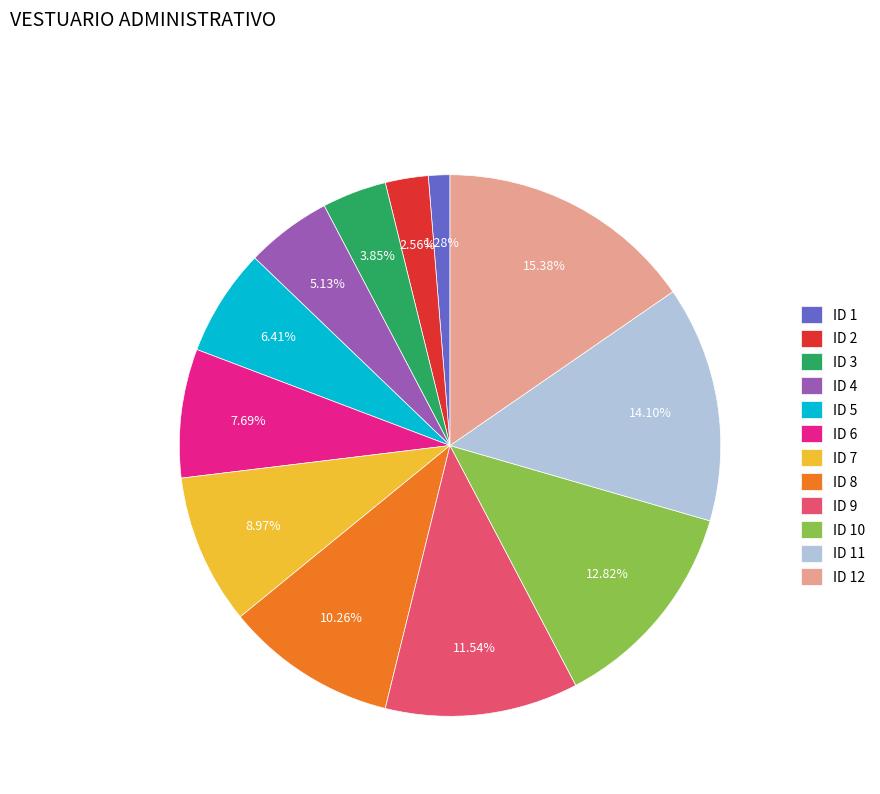

True or false: ID 11 accounts for 28% of the total.

False